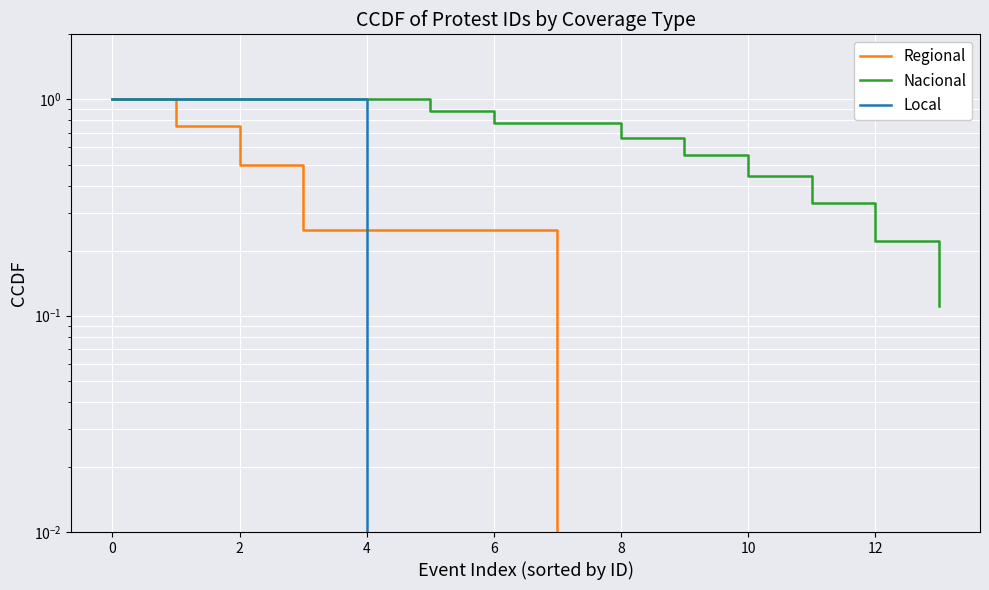

What is the total value across all series at 9?

0.6